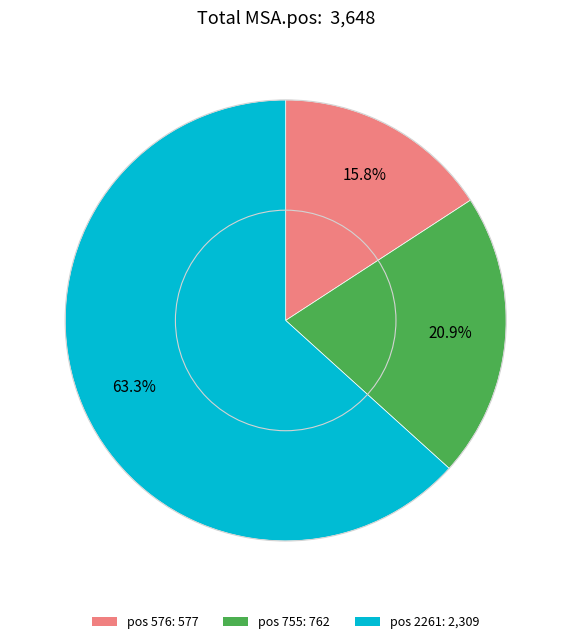

What portion of the pie excludes pos 755: 762?

79.1%